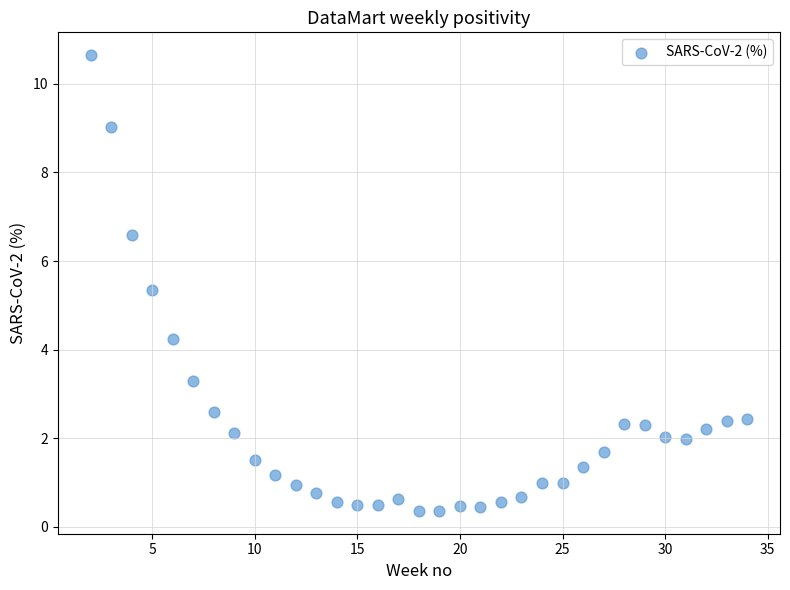

What Y value in the scatter plot is closest to 5?

5.3